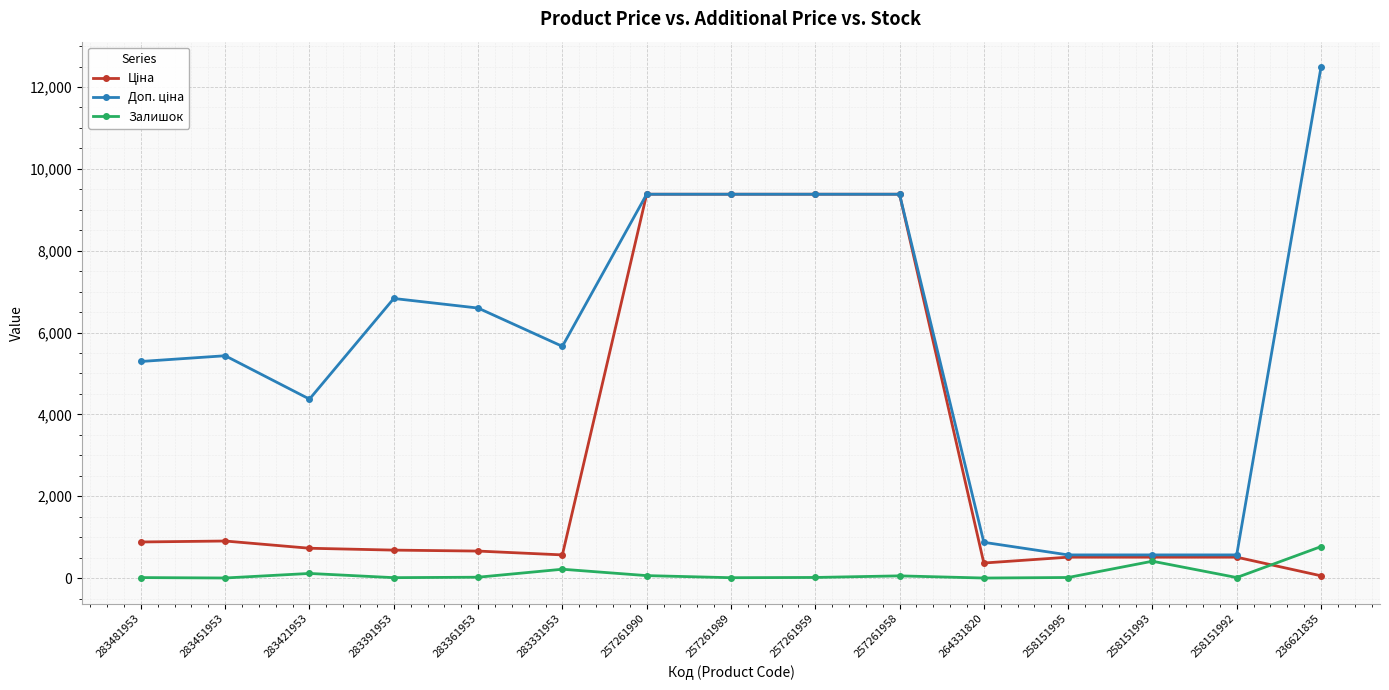

Count the number of data series in this chart.

3